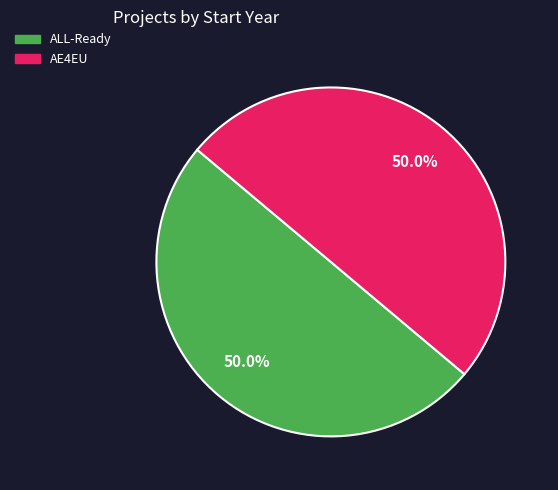

To the nearest percent, what percentage of the pie is AE4EU?

50%